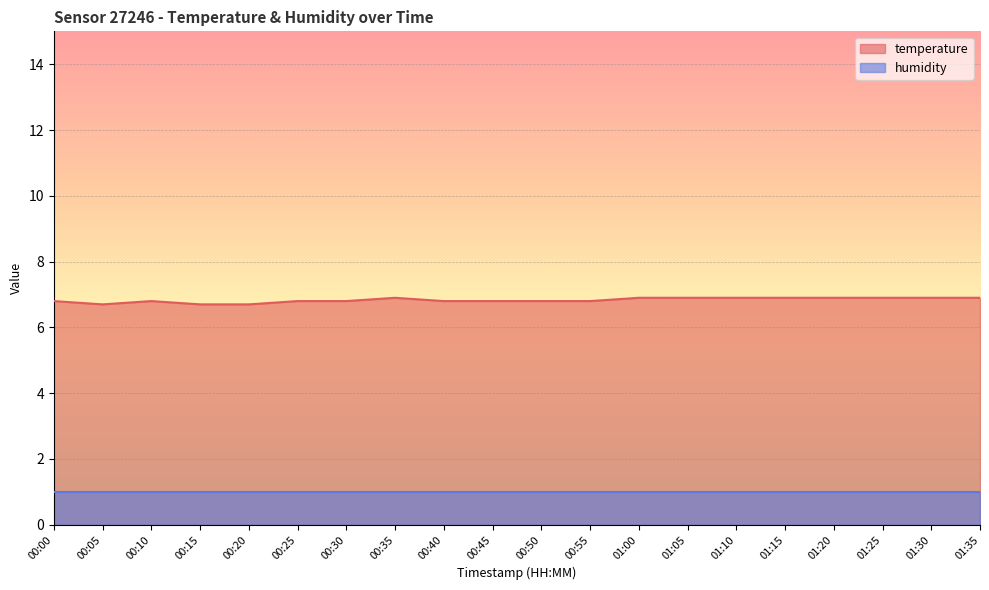

What is the average value?

6.8